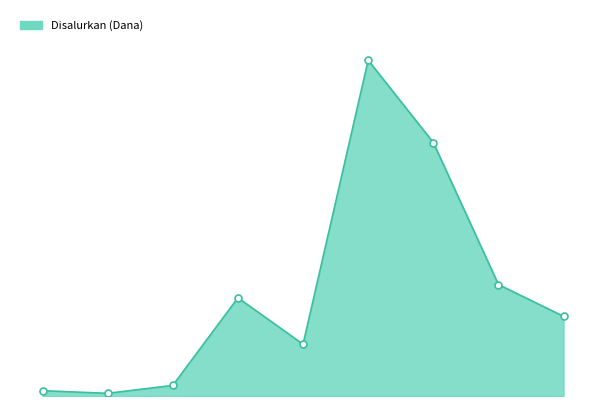

What is the label of the 2nd point from the right?

SMA SANATA KARYA LANGGUR